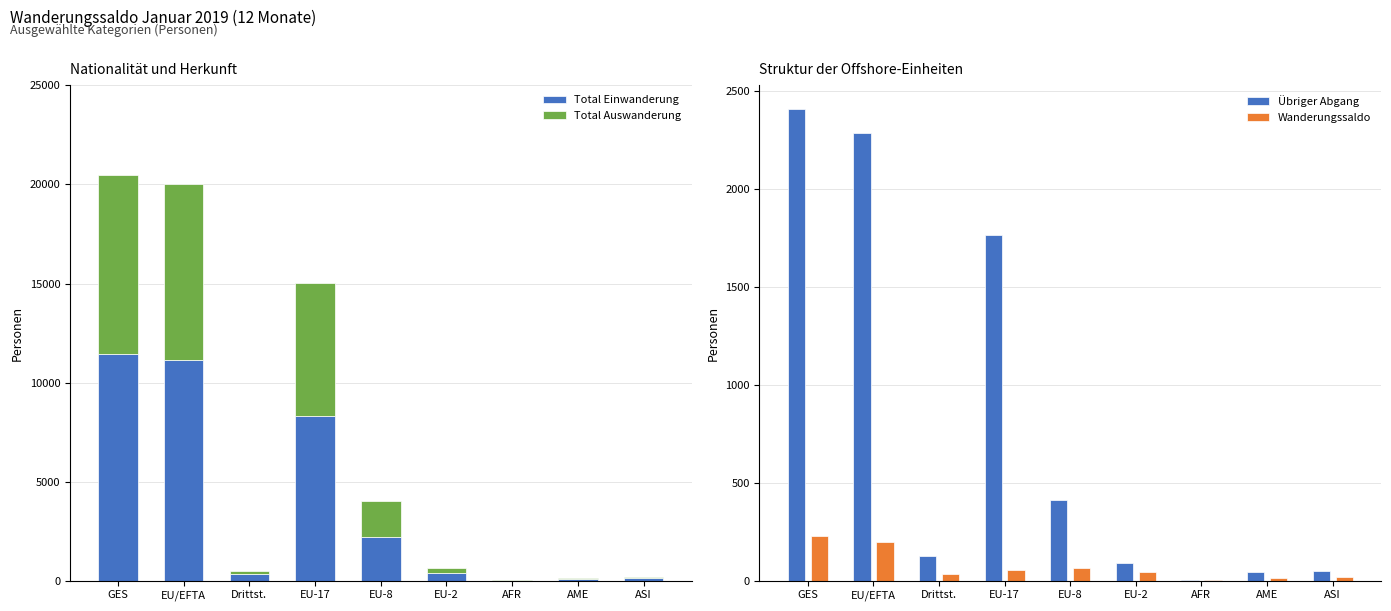

Which has a higher value, ASI or AME?

ASI